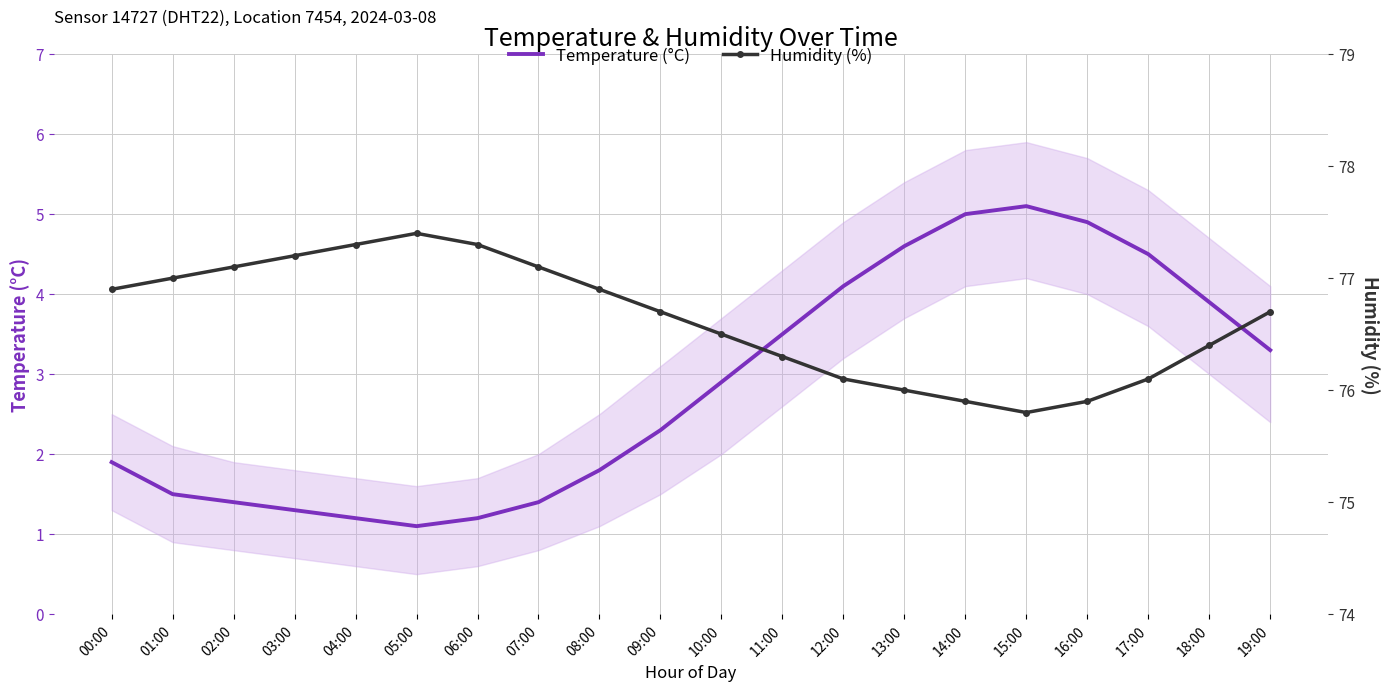

True or false: Temperature (°C) has more than 2 interior local peaks.

False